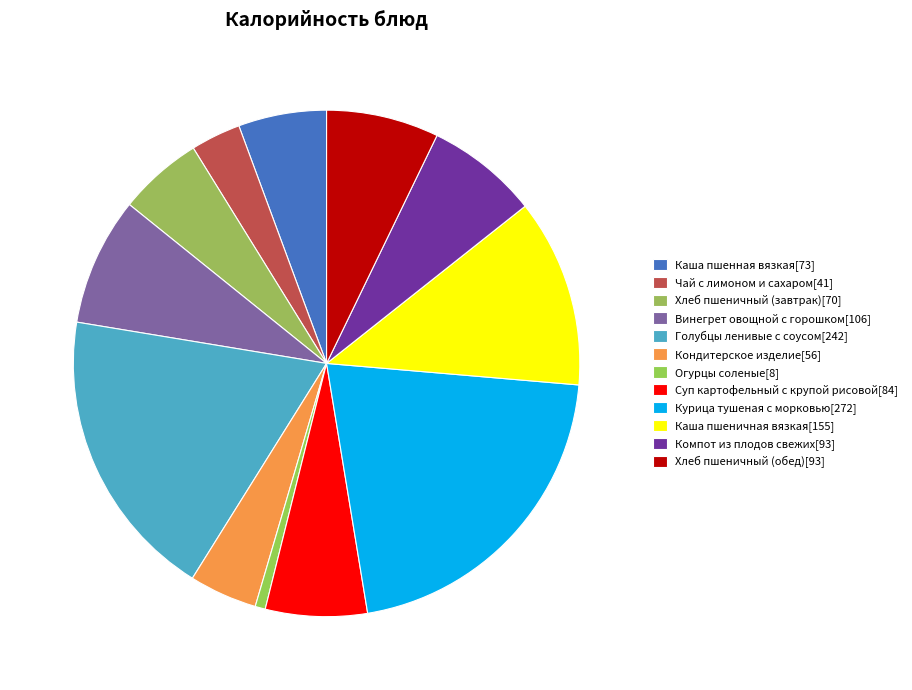

What is the change in value from Огурцы соленые to Хлеб пшеничный (обед)?

+84.4